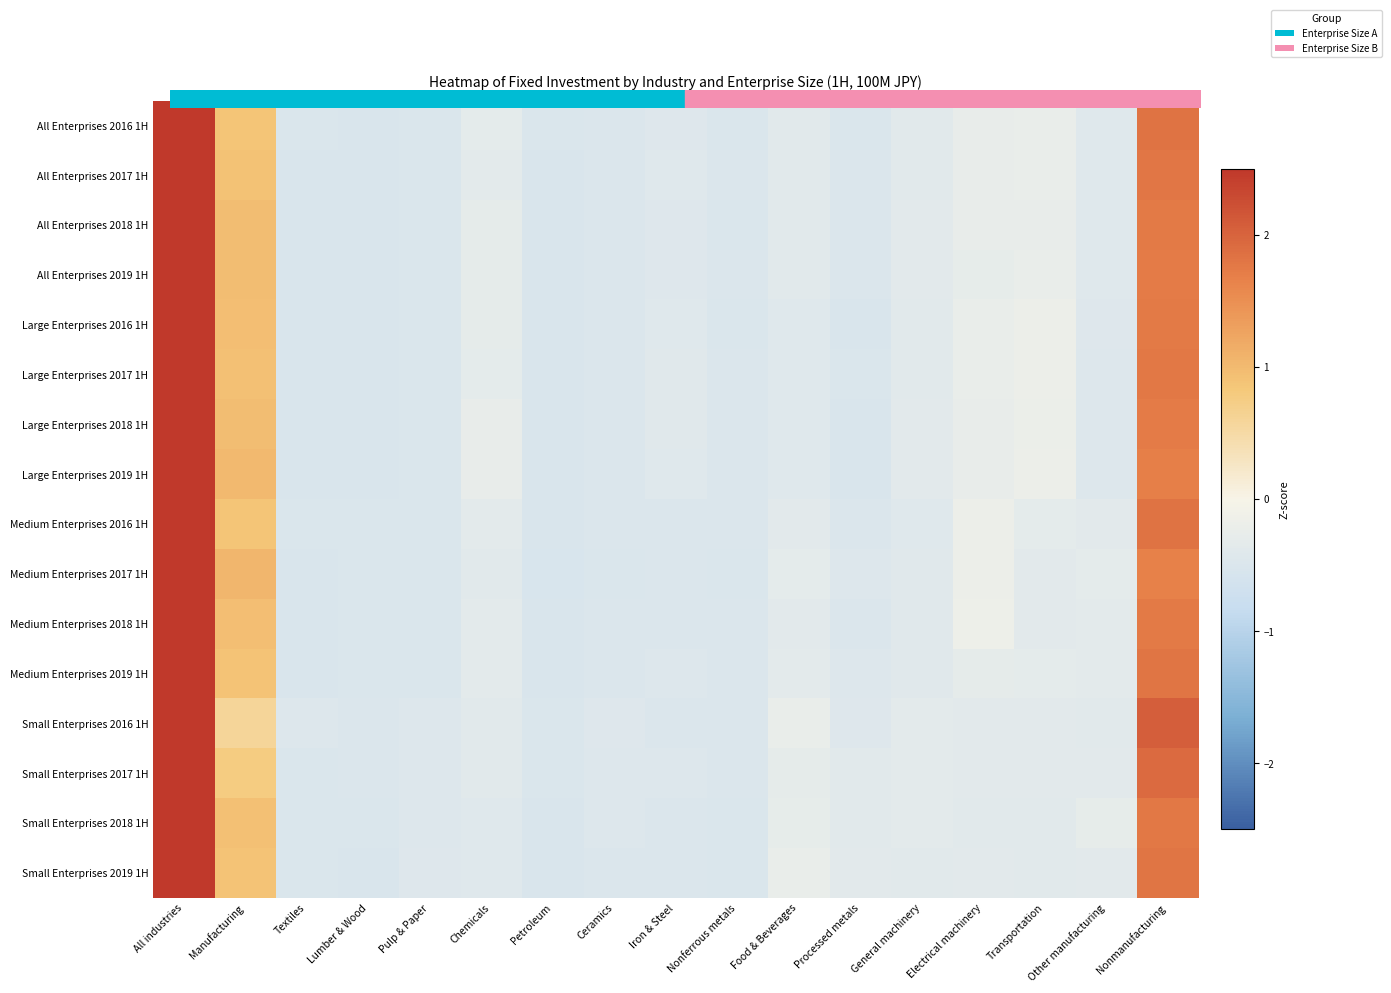

Which has a higher value, General machinery or Nonferrous metals?

General machinery